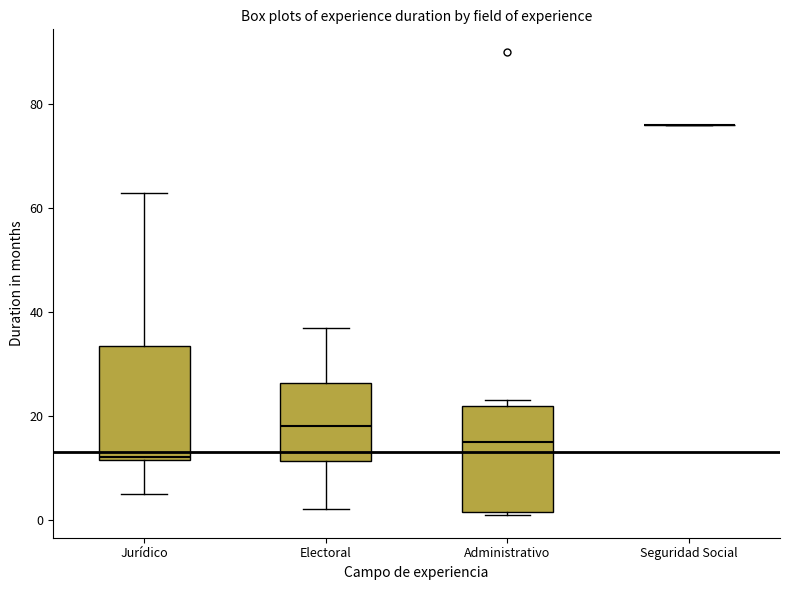

Reading left to right, transcribe this box plot: for each box, give where its median line is, the range the box spans, and where its two whiskers end, as read against the y-axis. The values are not printed on the chart, so give them approximately, as read against the axis.

Jurídico: median 12, box 12 to 34, whiskers 6 to 64
Electoral: median 18, box 12 to 26, whiskers 2 to 38
Administrativo: median 16, box 2 to 22, whiskers 2 to 24
Seguridad Social: box collapsed to a line at 76, whiskers 76 to 76